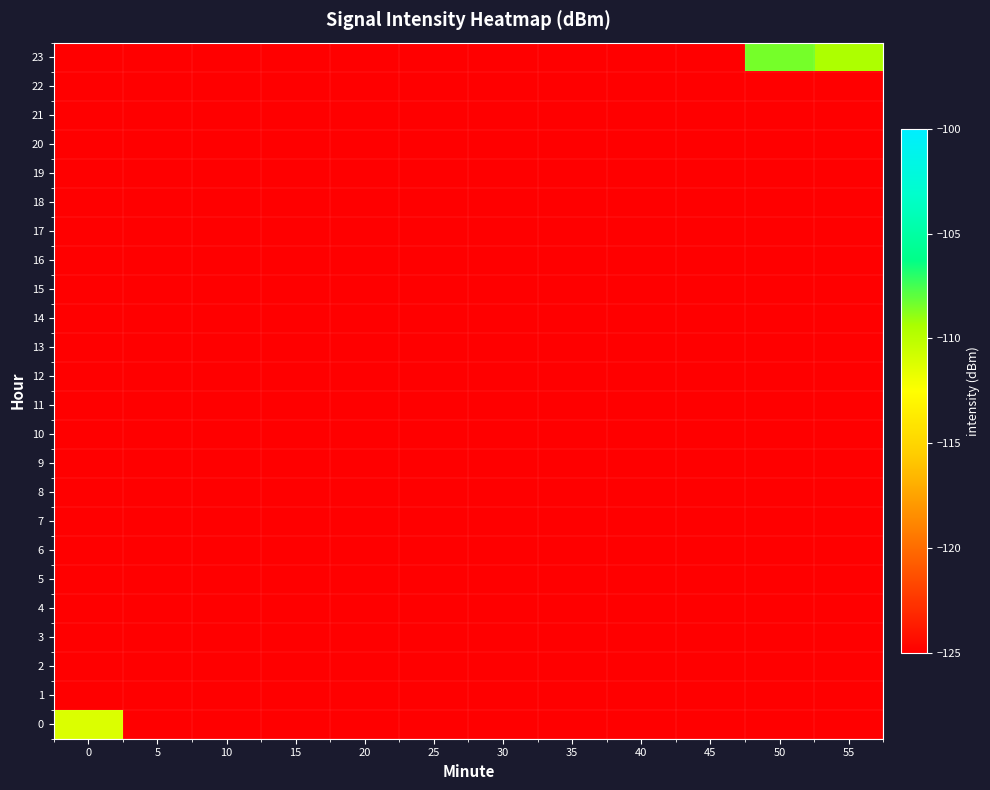

Which has a higher value, 40 or 55?

40